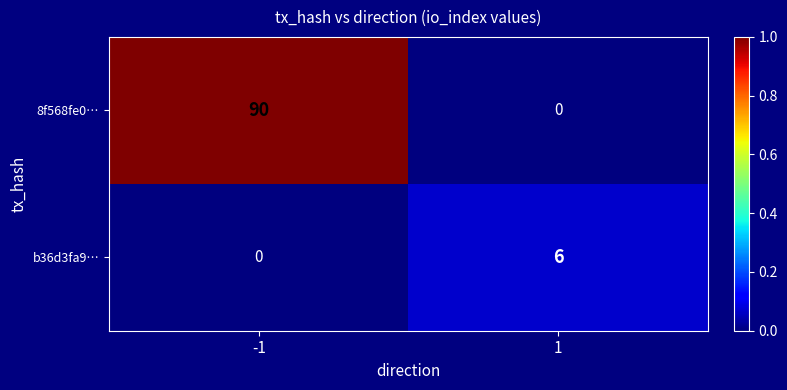

At which category is the sum across all series the highest?

-1